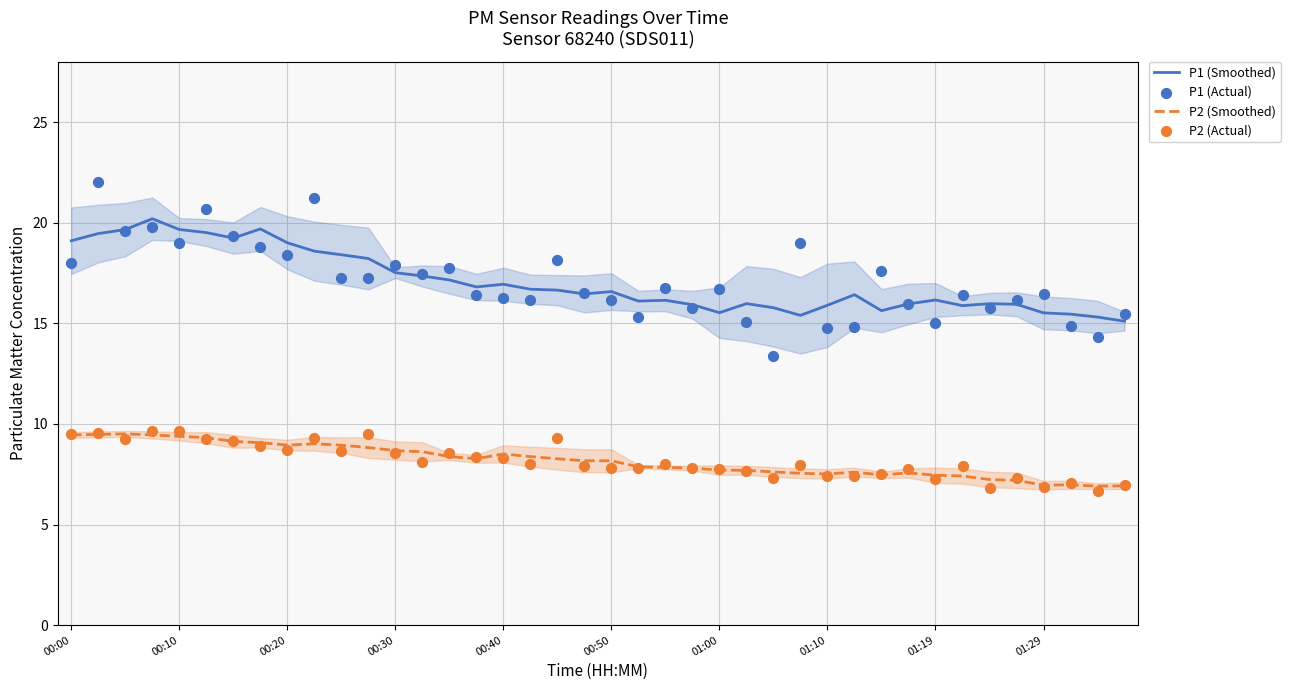

Which series has the largest total across all categories?

P1 (Actual)